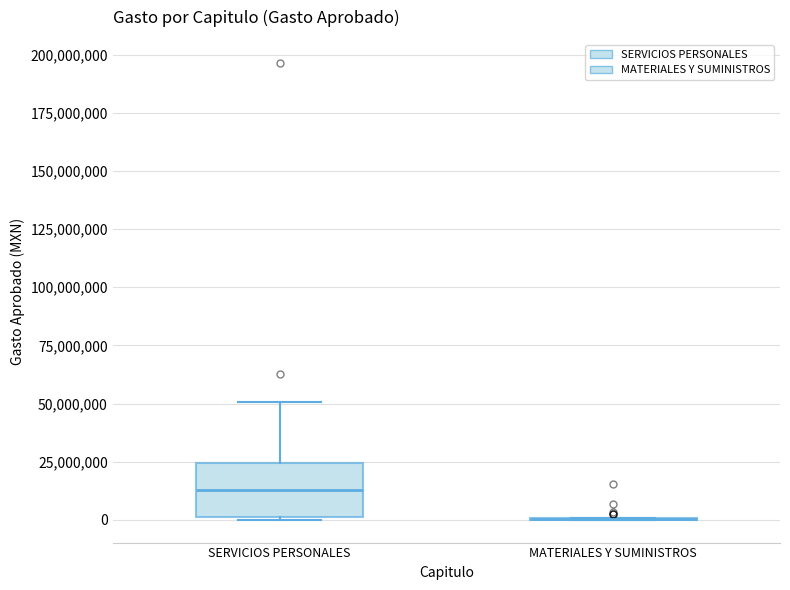

Reading left to right, transcribe this box plot: for each box, give where its median line is, the range the box spans, and where its two whiskers end, as read against the y-axis. The values are not printed on the chart, so give them approximately, as read against the axis.

SERVICIOS PERSONALES: median 15000000, box 0 to 25000000, whiskers 0 to 50000000
MATERIALES Y SUMINISTROS: box collapsed to a line at 0, whiskers 0 to 0